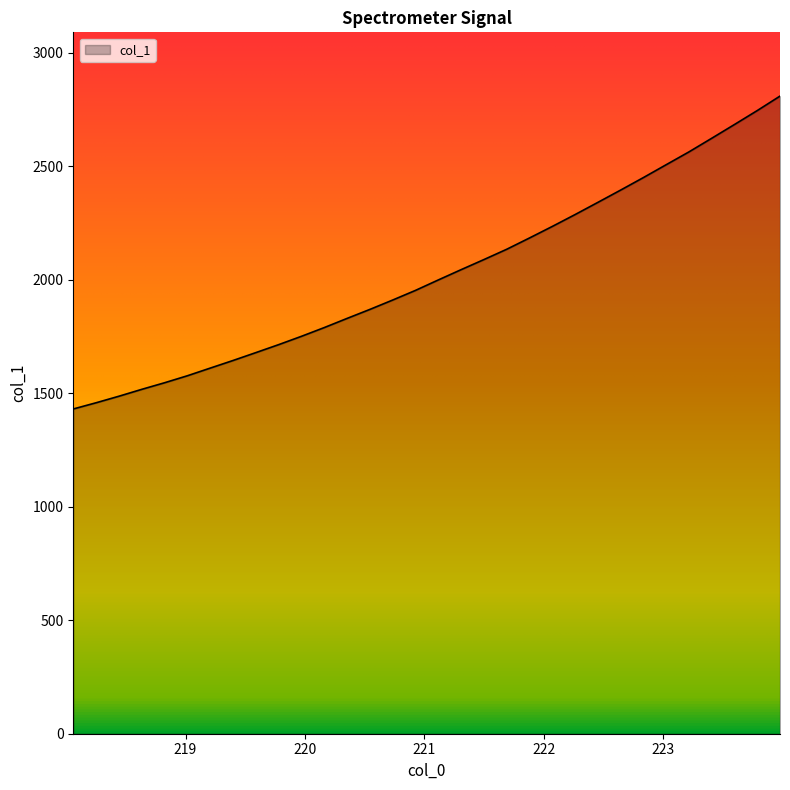

What is the difference between the maximum and minimum values?

1378.5